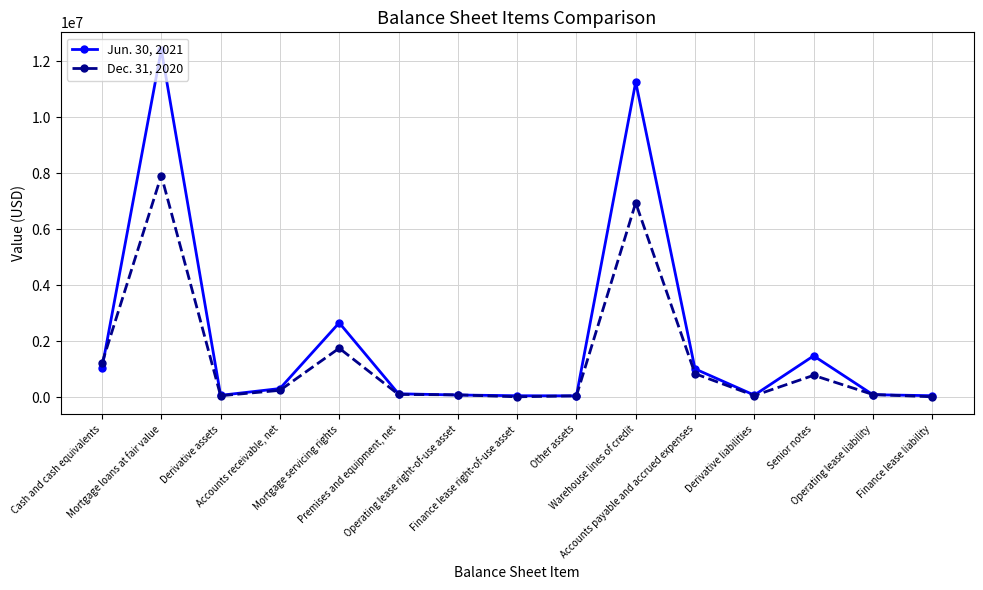

How many lines are shown in the chart?

2